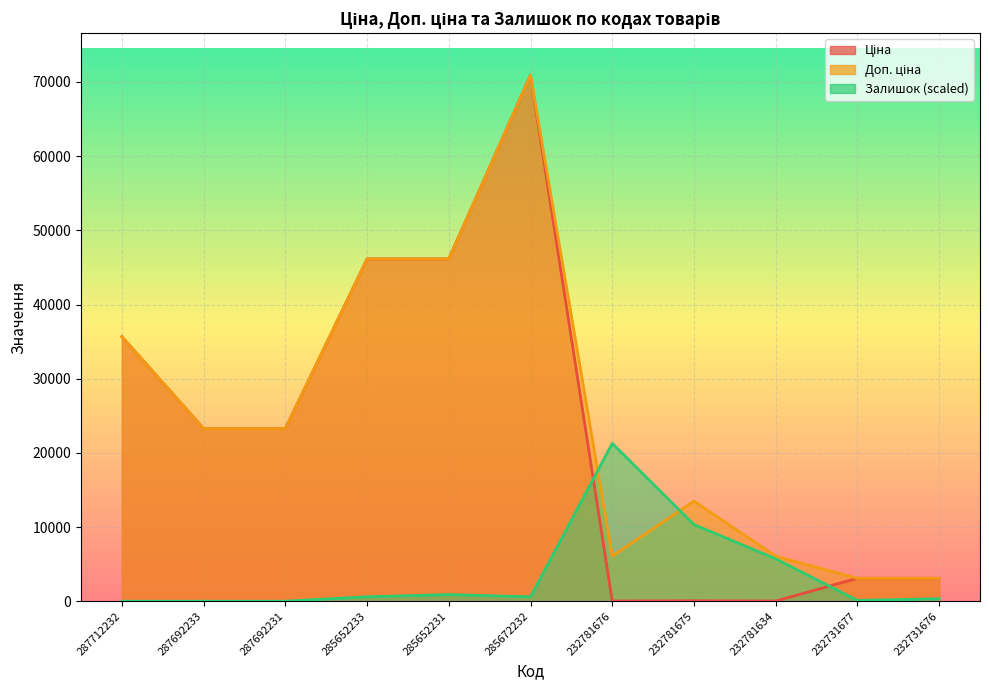

The value of Доп. ціна at 232781675 is 13493.2. True or false?

True